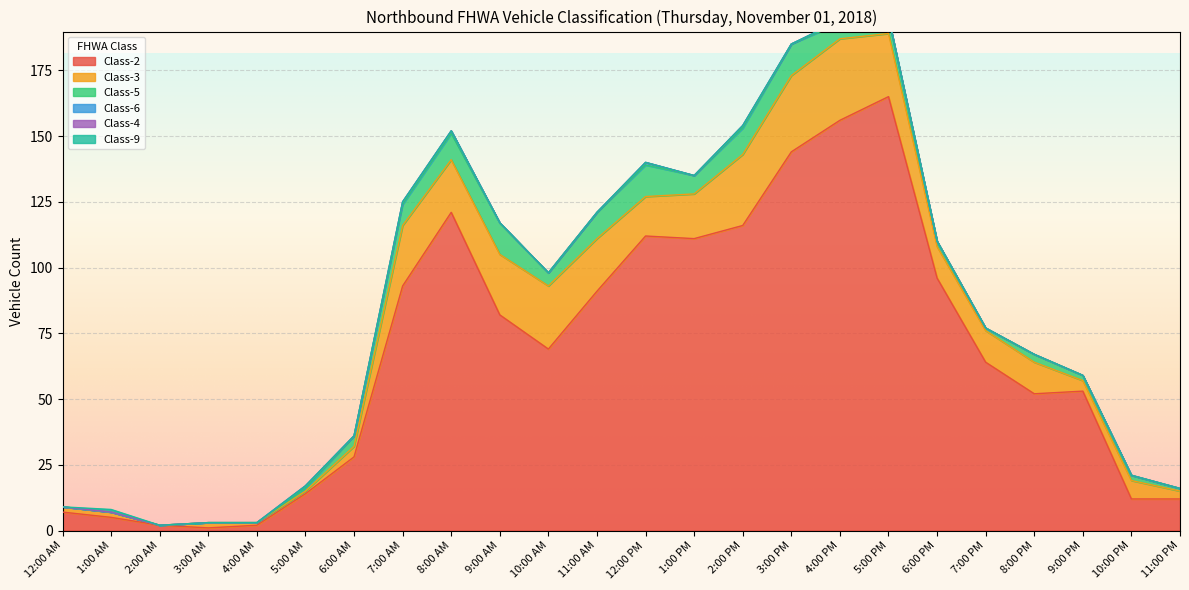

Reading right to left, extract all data points from this chart.

Class-2: 11:00 PM=12	10:00 PM=12	9:00 PM=53	8:00 PM=52	7:00 PM=64	6:00 PM=96	5:00 PM=165	4:00 PM=156	3:00 PM=144	2:00 PM=116	1:00 PM=111	12:00 PM=112	11:00 AM=91	10:00 AM=69	9:00 AM=82	8:00 AM=121	7:00 AM=93	6:00 AM=28	5:00 AM=14	4:00 AM=2	3:00 AM=1	2:00 AM=2	1:00 AM=5	12:00 AM=7
Class-3: 11:00 PM=3	10:00 PM=7	9:00 PM=4	8:00 PM=12	7:00 PM=12	6:00 PM=12	5:00 PM=24	4:00 PM=31	3:00 PM=29	2:00 PM=27	1:00 PM=17	12:00 PM=15	11:00 AM=20	10:00 AM=24	9:00 AM=23	8:00 AM=20	7:00 AM=23	6:00 AM=4	5:00 AM=1	4:00 AM=1	3:00 AM=2	2:00 AM=0	1:00 AM=2	12:00 AM=2
Class-5: 11:00 PM=1	10:00 PM=2	9:00 PM=2	8:00 PM=3	7:00 PM=1	6:00 PM=2	5:00 PM=6	4:00 PM=6	3:00 PM=12	2:00 PM=10	1:00 PM=7	12:00 PM=12	11:00 AM=10	10:00 AM=5	9:00 AM=12	8:00 AM=10	7:00 AM=8	6:00 AM=4	5:00 AM=1	4:00 AM=0	3:00 AM=0	2:00 AM=0	1:00 AM=0	12:00 AM=0
Class-6: 11:00 PM=0	10:00 PM=0	9:00 PM=0	8:00 PM=0	7:00 PM=0	6:00 PM=0	5:00 PM=0	4:00 PM=1	3:00 PM=0	2:00 PM=1	1:00 PM=0	12:00 PM=1	11:00 AM=0	10:00 AM=0	9:00 AM=0	8:00 AM=1	7:00 AM=1	6:00 AM=0	5:00 AM=1	4:00 AM=0	3:00 AM=0	2:00 AM=0	1:00 AM=0	12:00 AM=0
Class-4: 11:00 PM=0	10:00 PM=0	9:00 PM=0	8:00 PM=0	7:00 PM=0	6:00 PM=0	5:00 PM=0	4:00 PM=0	3:00 PM=0	2:00 PM=0	1:00 PM=0	12:00 PM=0	11:00 AM=0	10:00 AM=0	9:00 AM=0	8:00 AM=0	7:00 AM=0	6:00 AM=0	5:00 AM=0	4:00 AM=0	3:00 AM=0	2:00 AM=0	1:00 AM=0	12:00 AM=0
Class-9: 11:00 PM=0	10:00 PM=0	9:00 PM=0	8:00 PM=0	7:00 PM=0	6:00 PM=0	5:00 PM=0	4:00 PM=0	3:00 PM=0	2:00 PM=0	1:00 PM=0	12:00 PM=0	11:00 AM=0	10:00 AM=0	9:00 AM=0	8:00 AM=0	7:00 AM=0	6:00 AM=0	5:00 AM=0	4:00 AM=0	3:00 AM=0	2:00 AM=0	1:00 AM=1	12:00 AM=0